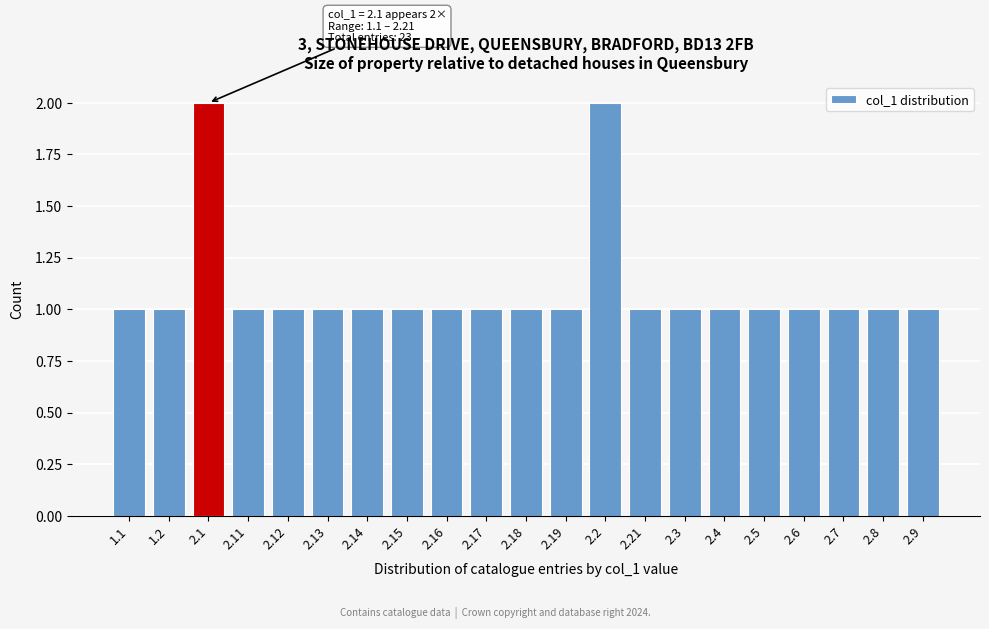

Reading left to right, transcribe all the data shown in this chart.

1.1=1	1.2=1	2.1=2	2.11=1	2.12=1	2.13=1	2.14=1	2.15=1	2.16=1	2.17=1	2.18=1	2.19=1	2.2=2	2.21=1	2.3=1	2.4=1	2.5=1	2.6=1	2.7=1	2.8=1	2.9=1